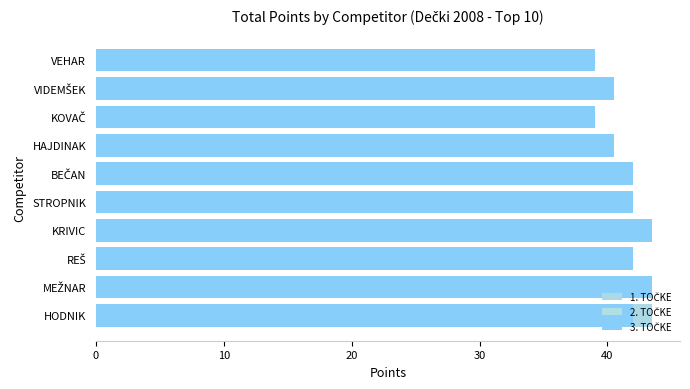

Rank the series by their average value, from highest to lowest.

3. TOČKE, 1. TOČKE, 2. TOČKE